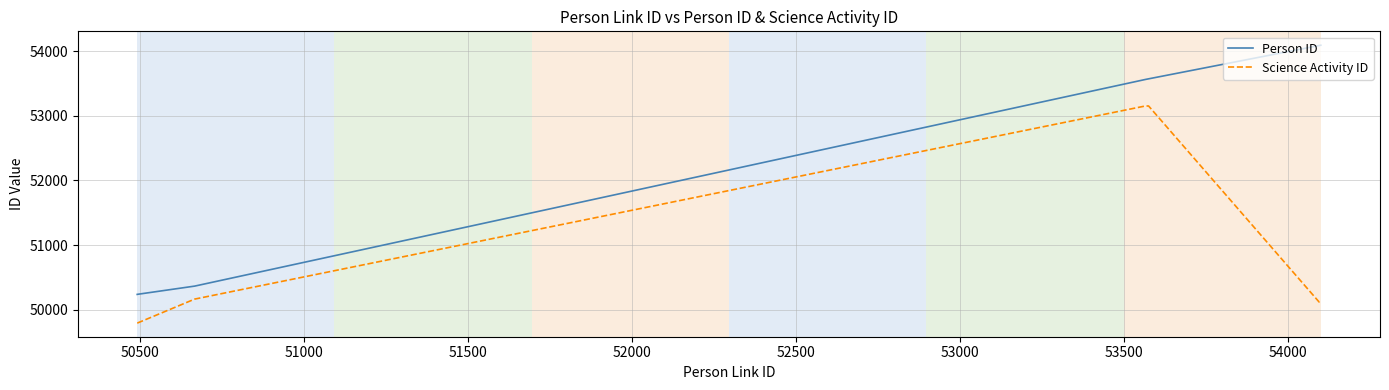

What is the difference between the second highest and second lowest values in the Person ID series?

3848